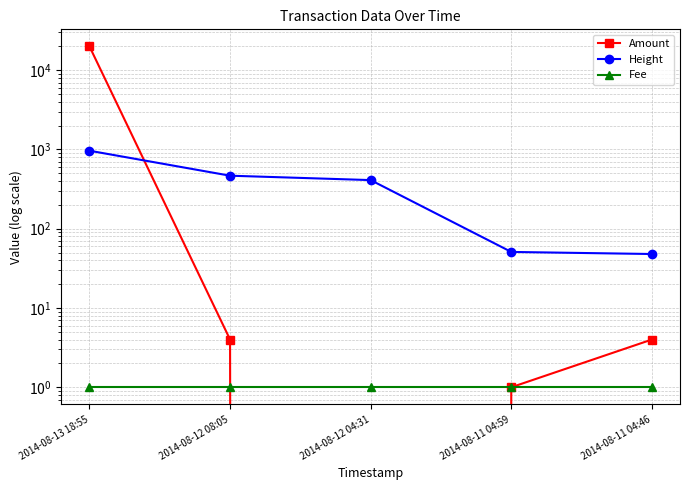

How many values in the Amount series exceed 4?

1